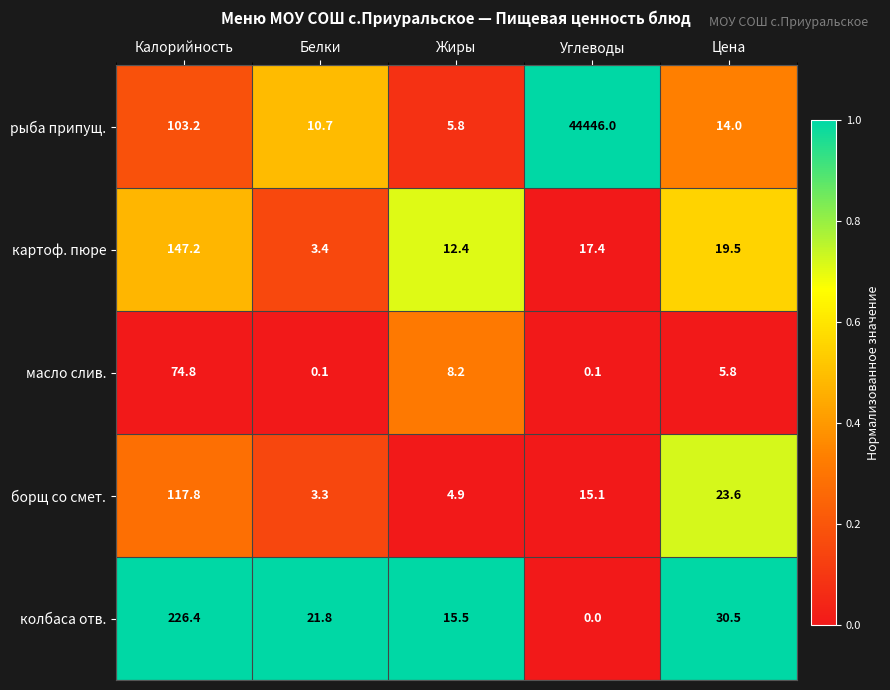

Which series changed the most between Белки and Углеводы?

рыба припущ.